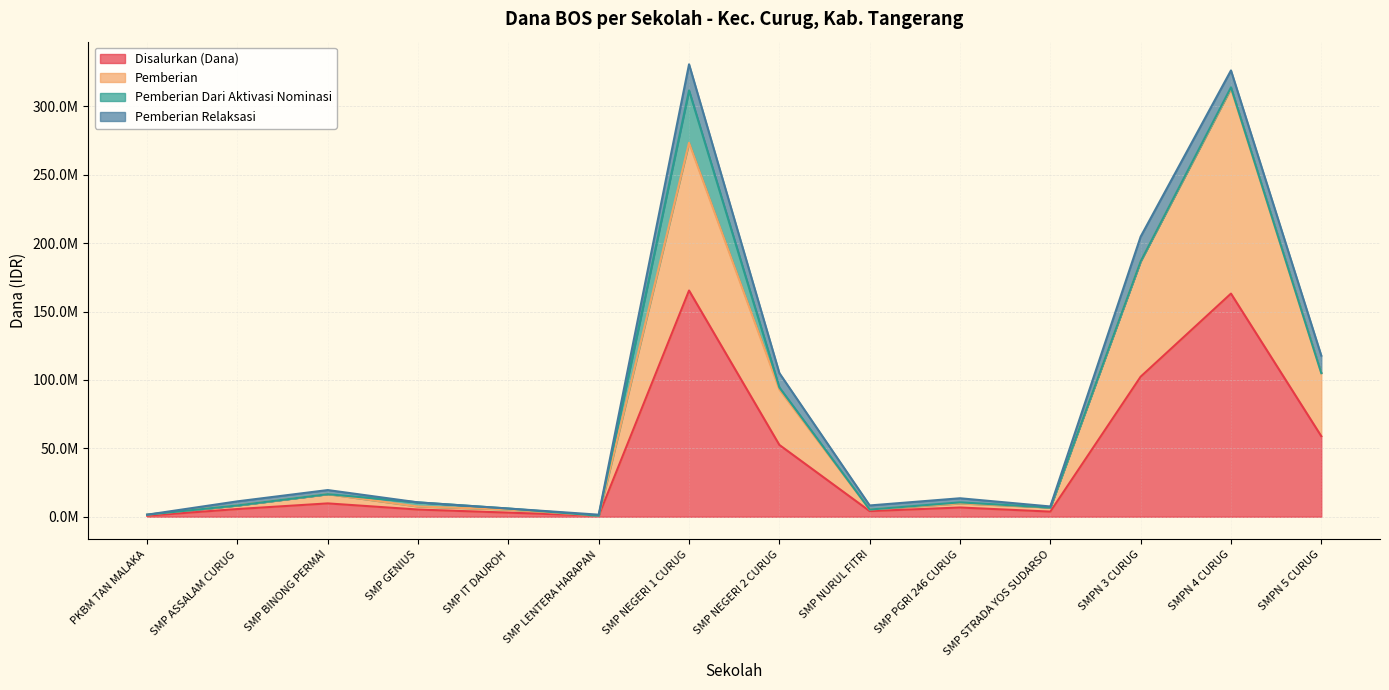

At how many categories does at least one series exceed 28080532?

5